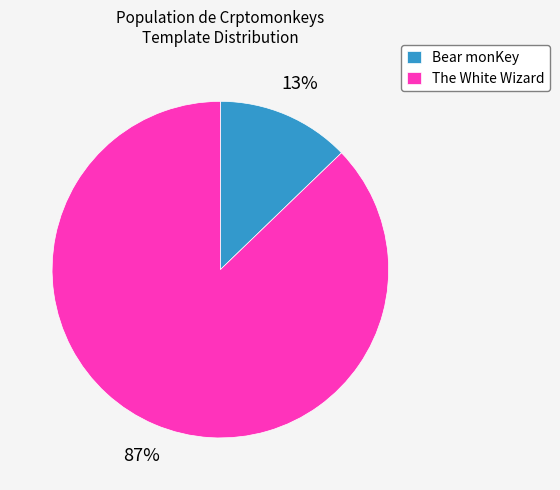

Which has a higher value, The White Wizard or Bear monKey?

The White Wizard